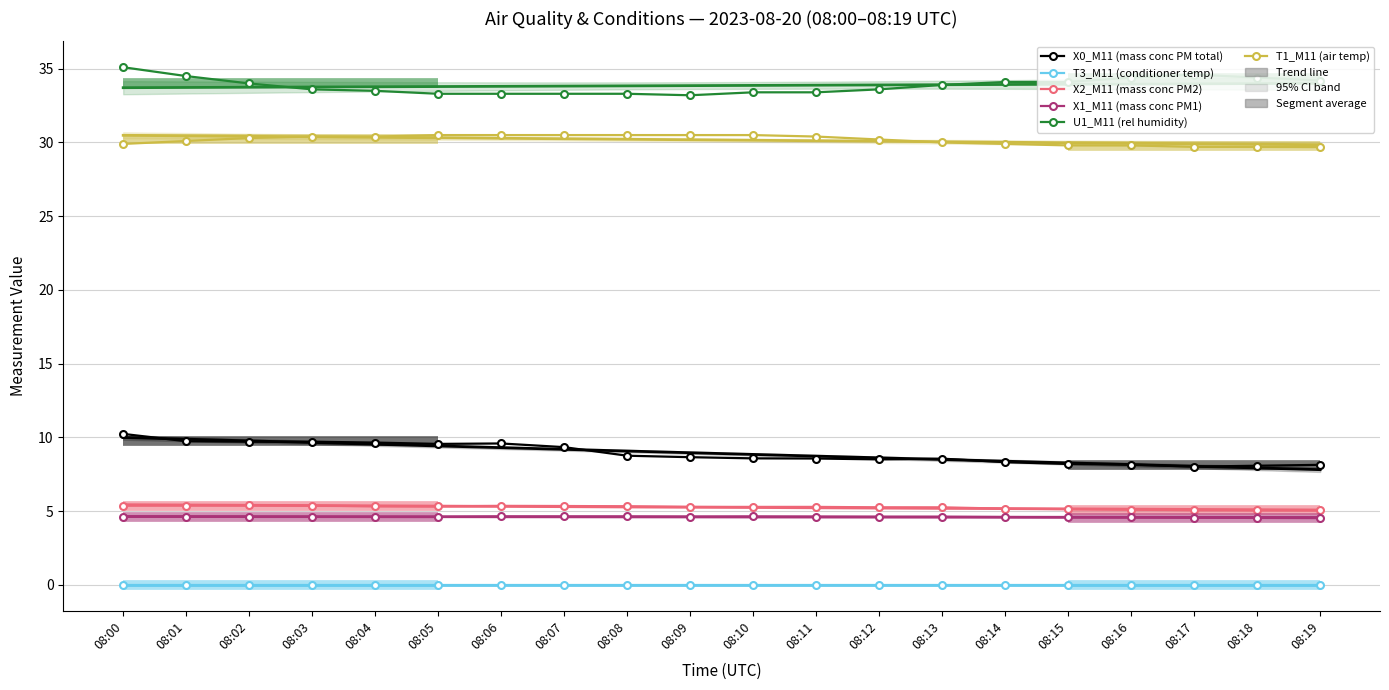

What is the difference between the maximum and minimum values in the T1_M11 (air temp) series?

0.8